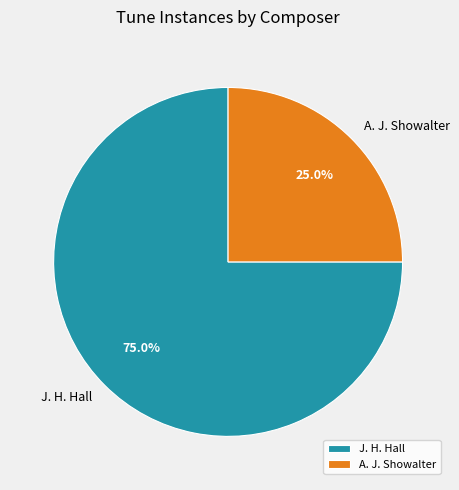

Is it true that A. J. Showalter is 33% of the pie?

False